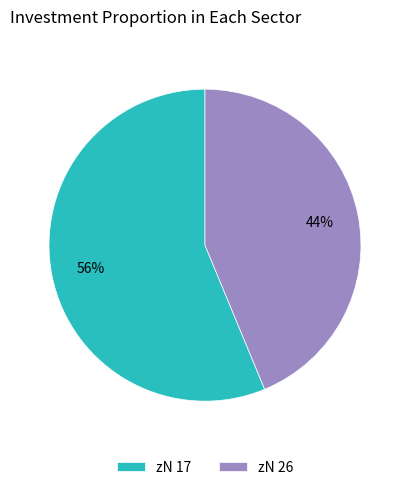

To the nearest percent, what is the average slice percentage?

50%